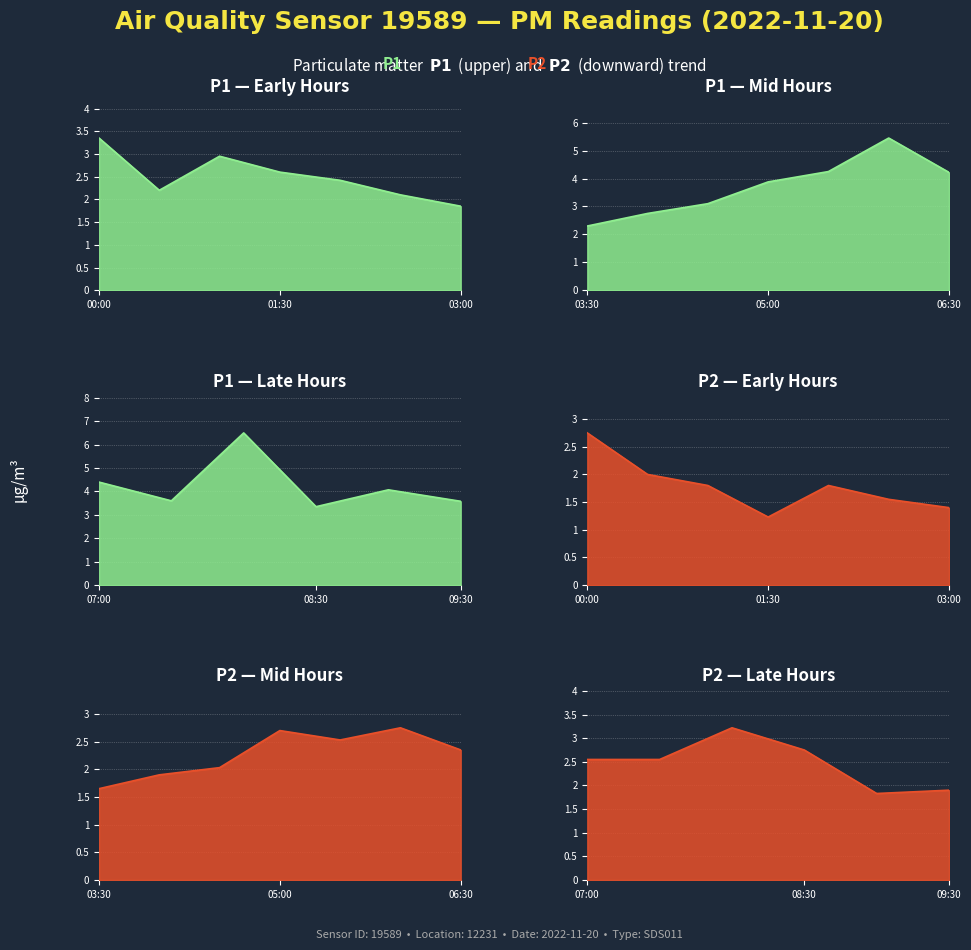

Where is P1 nearest to the value 4?

09:00